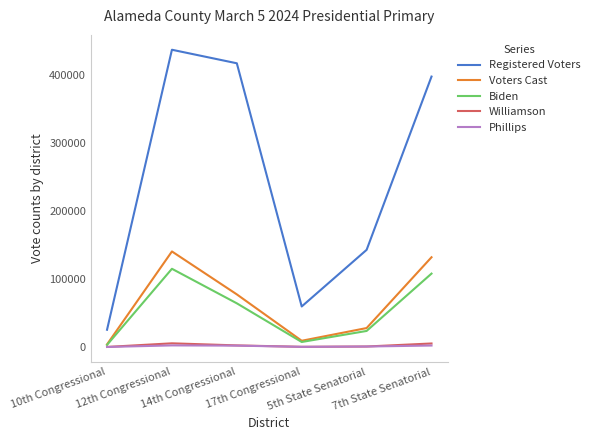

What is the difference between the Registered Voters values at 10th Congressional and 7th State Senatorial?

372160